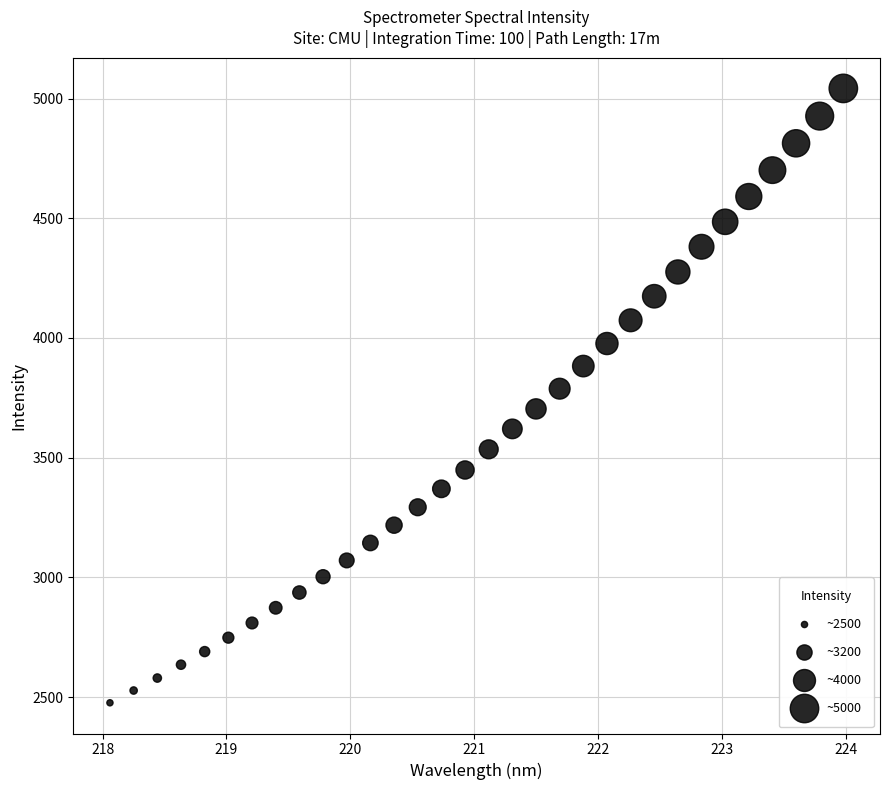

What is the range of Y values (max minus min)?

2566.3